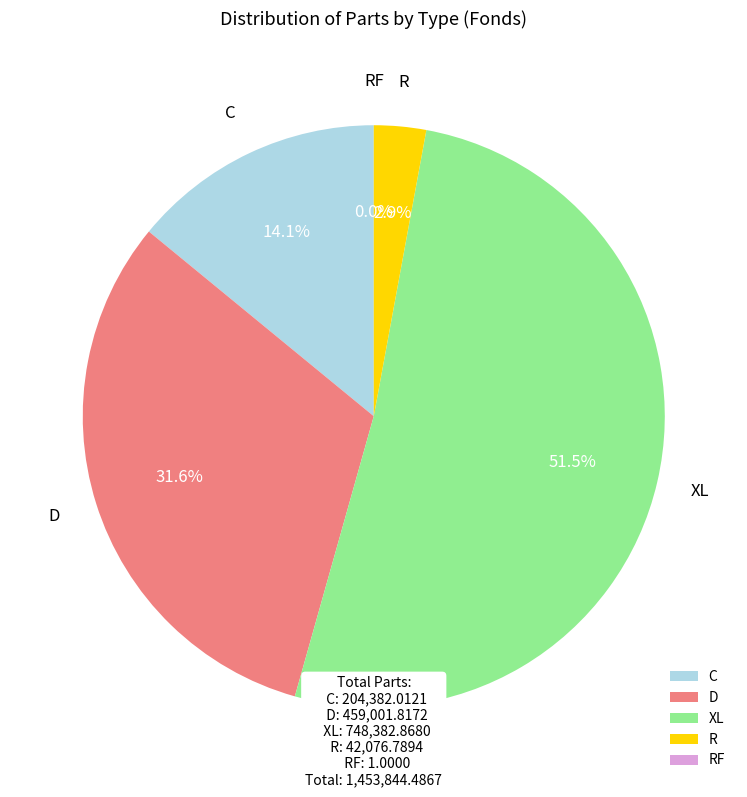

Is there any slice that represents more than half of the pie?

Yes